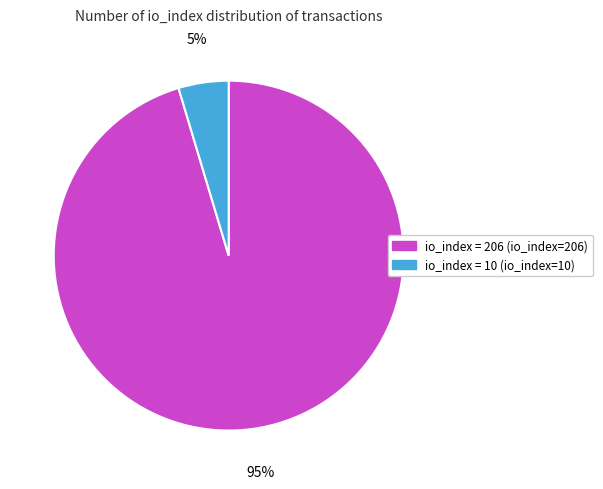

Is there any slice that represents more than half of the pie?

Yes